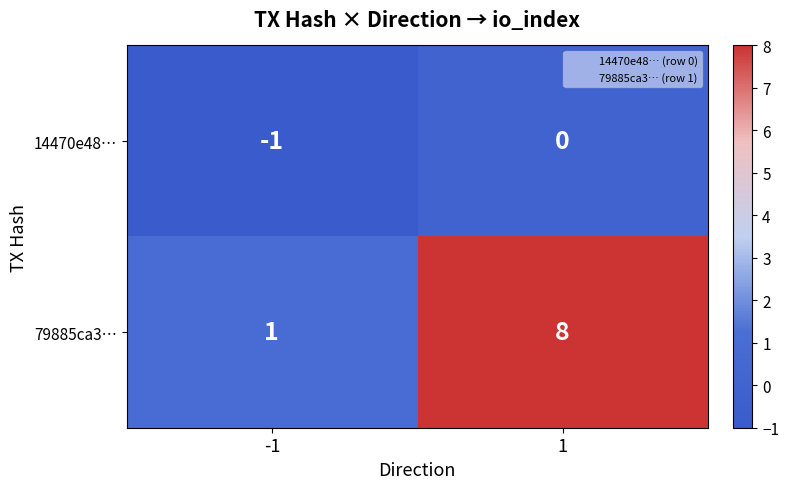

Which category has the lowest value across all series?

-1